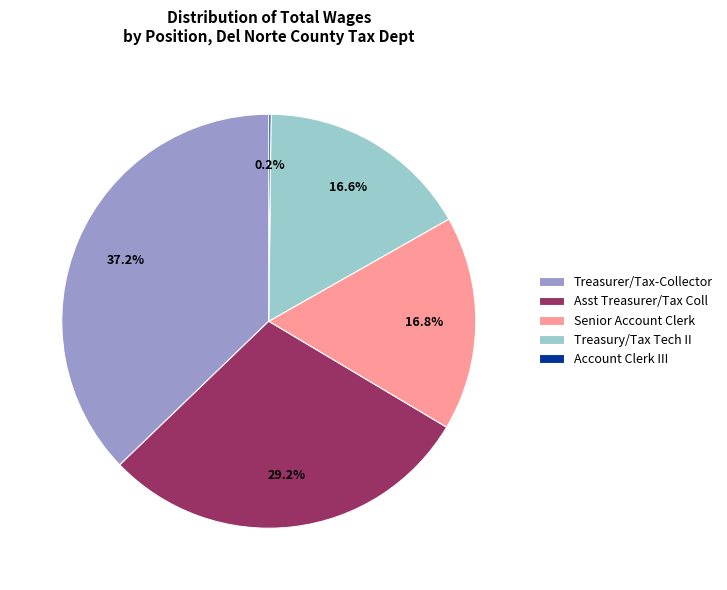

The Senior Account Clerk slice represents 17% of the pie. True or false?

True